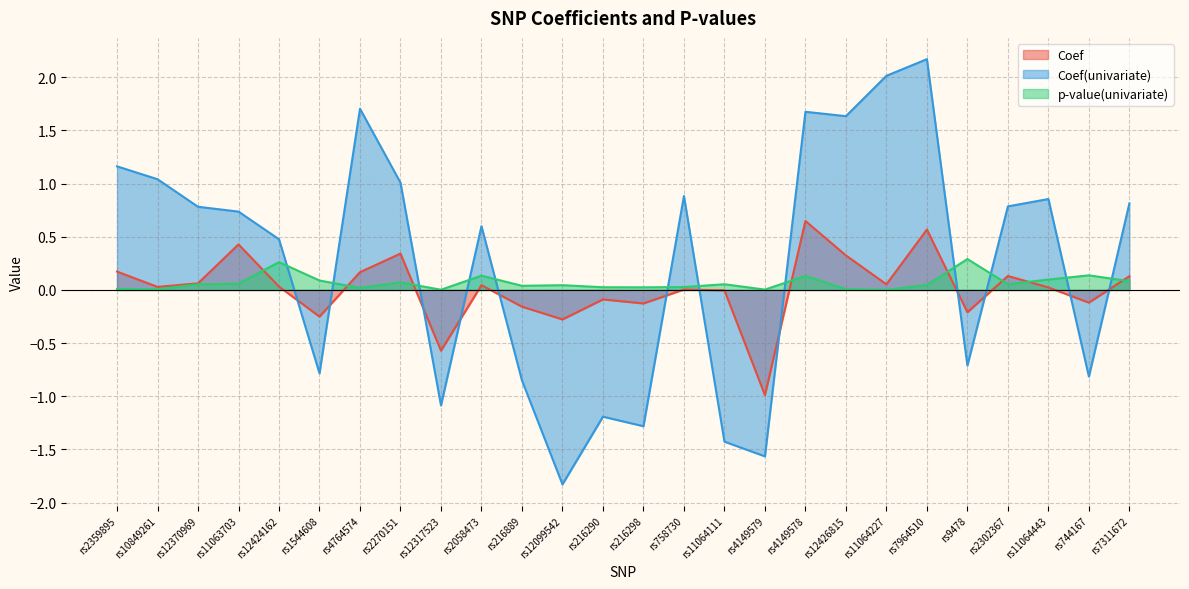

What is the average value of the p-value(univariate) series?

0.1